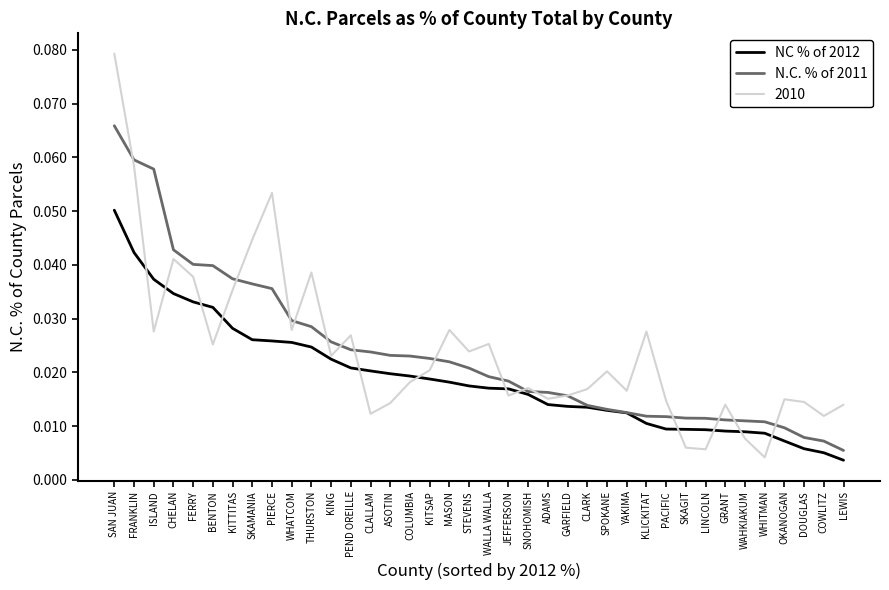

Which category has the lowest value in the N.C. % of 2011 series?

LEWIS